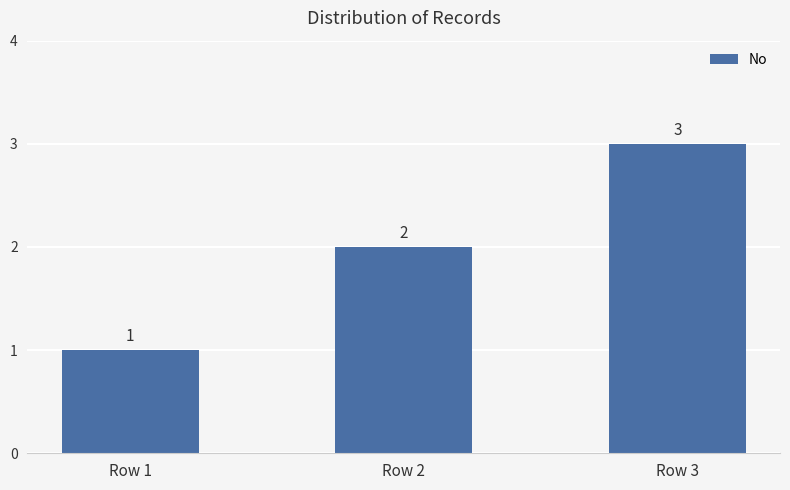

What is the sum of the values at Row 3 and Row 1?

4